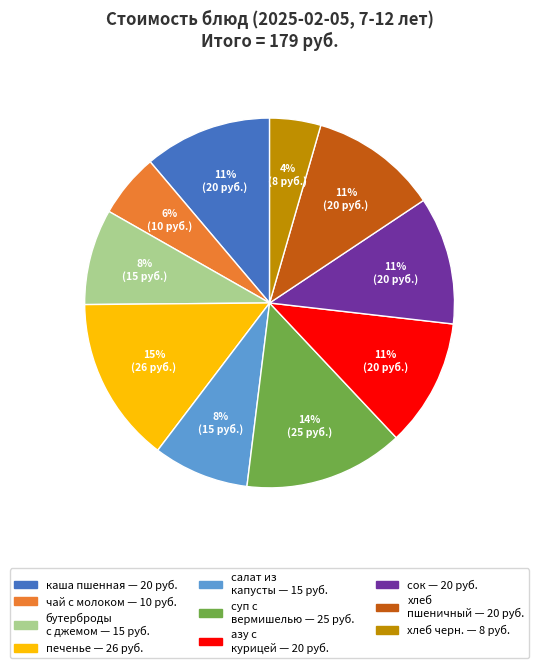

To the nearest percent, what is the average slice percentage?

10%